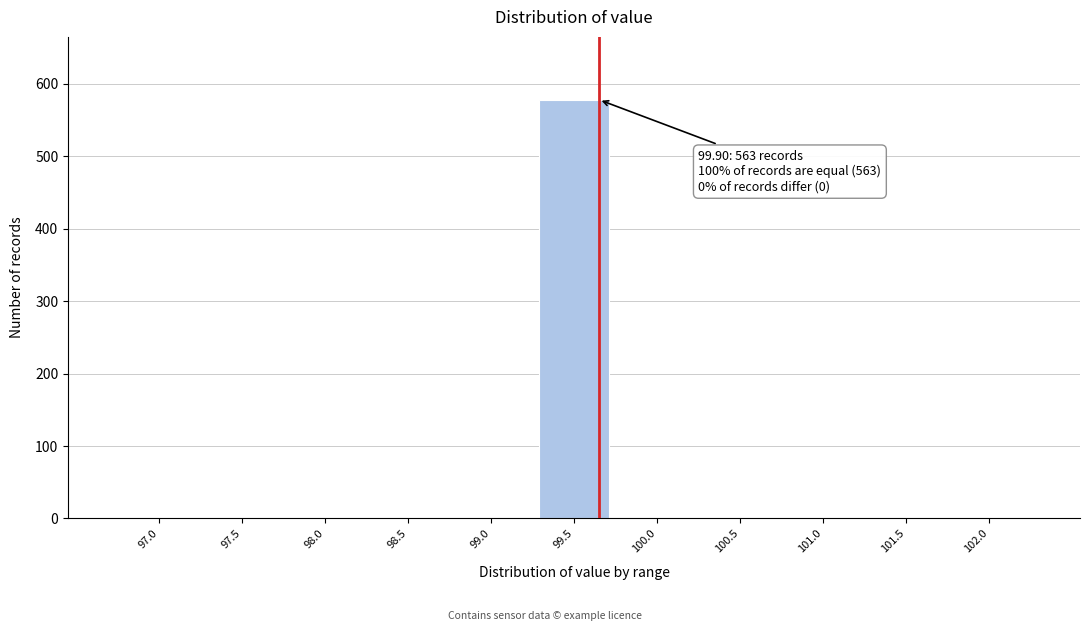

Reading left to right, transcribe all the data shown in this chart.

97.0=0	97.5=0	98.0=0	98.5=0	99.0=0	99.5=578	100.0=0	100.5=0	101.0=0	101.5=0	102.0=0